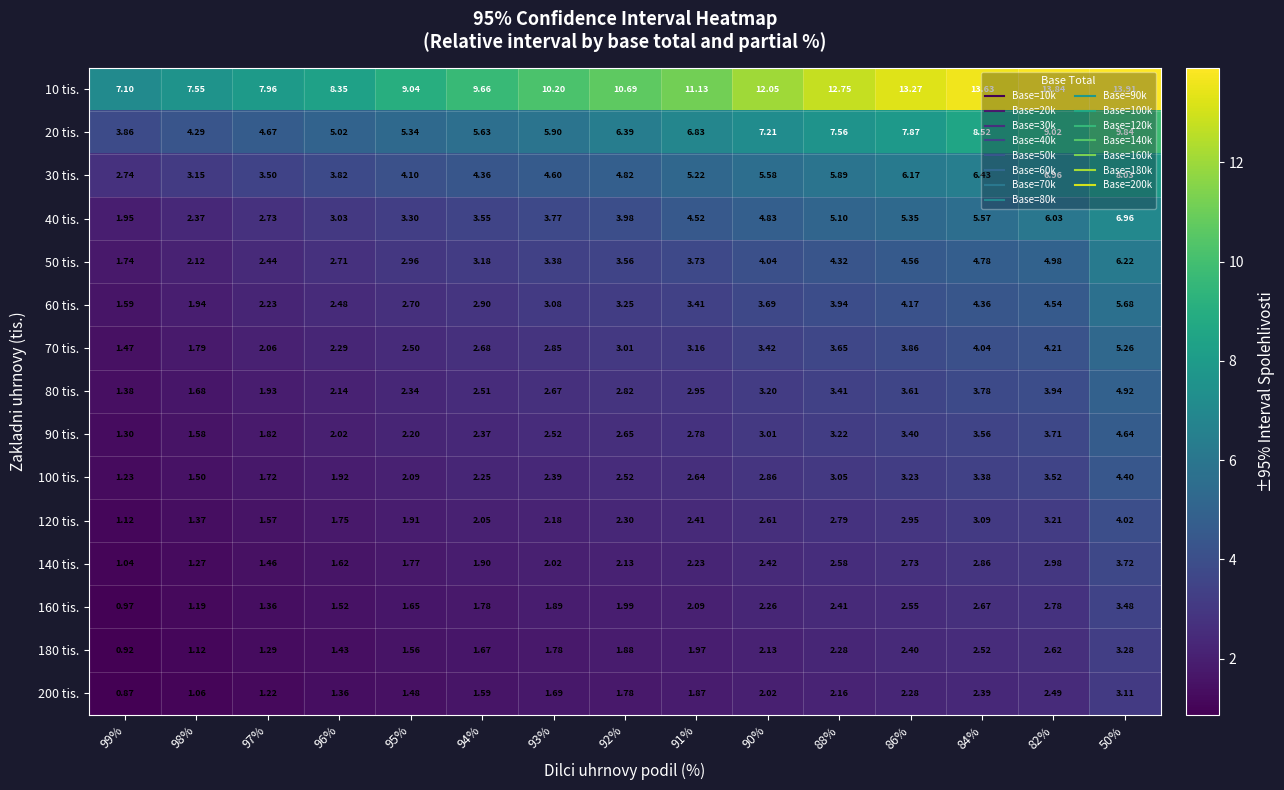

Between 90% and 50%, which series saw the biggest shift?

20 tis.